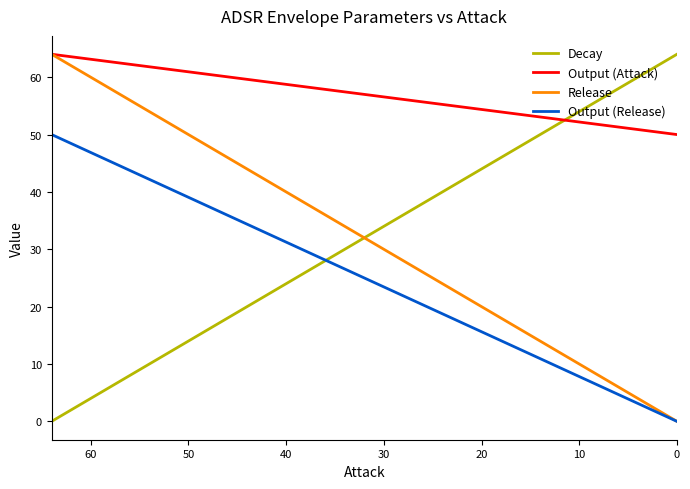

The Release series shows 42.0 at 9. True or false?

False